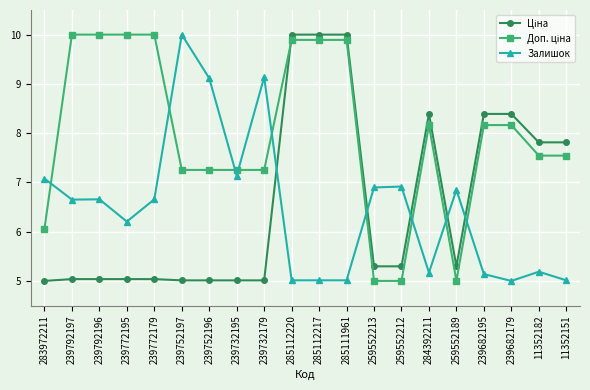

At how many categories does at least one series exceed 5?

20